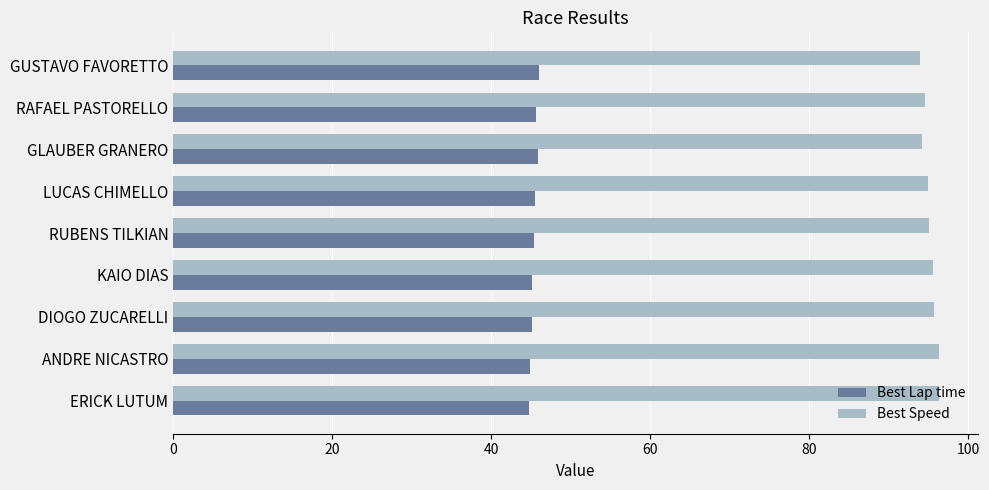

The value of Best Speed at RAFAEL PASTORELLO is 94.6. True or false?

True